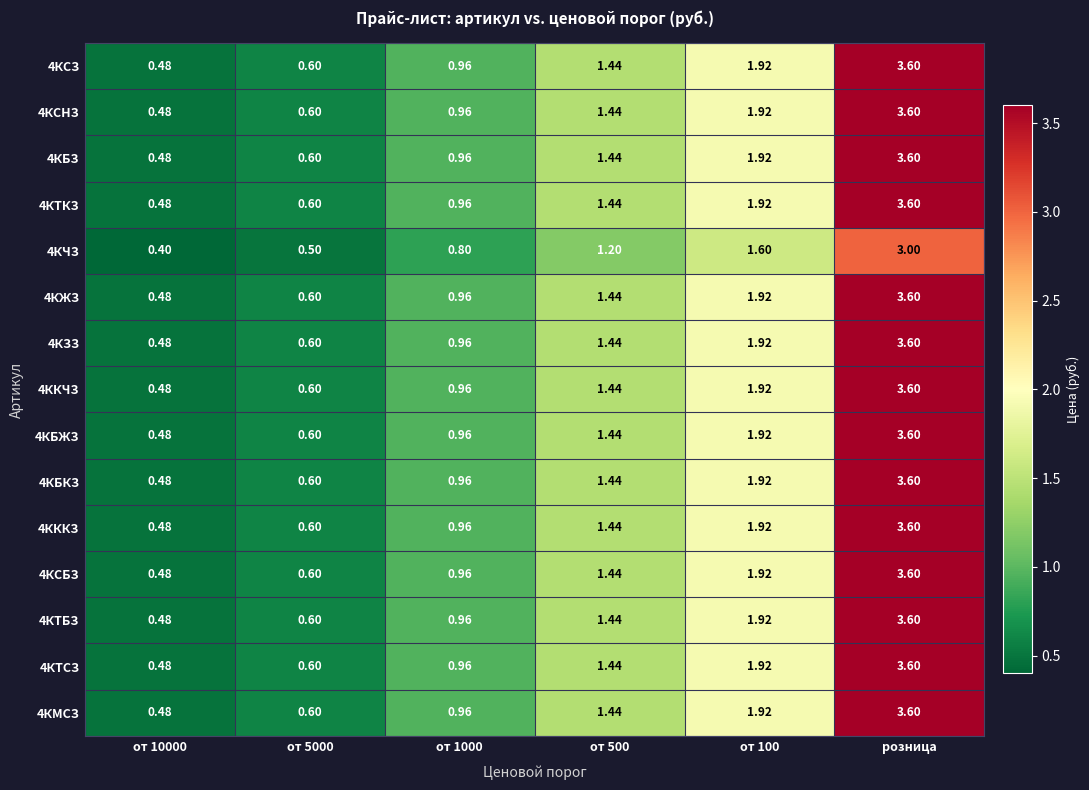

Is the value of 4КТСЗ at от 10000 greater than the value of 4КСНЗ at от 1000?

No